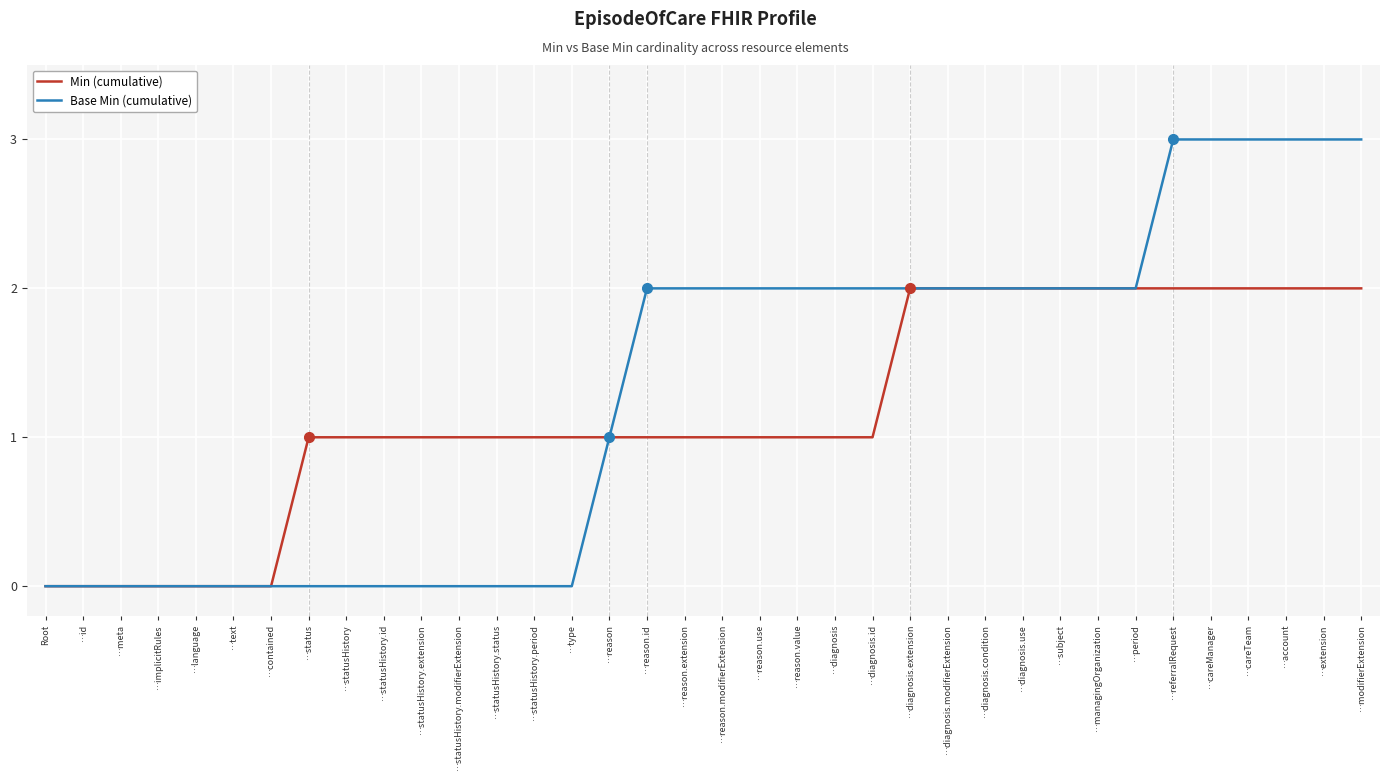

What is the greatest value displayed?

3